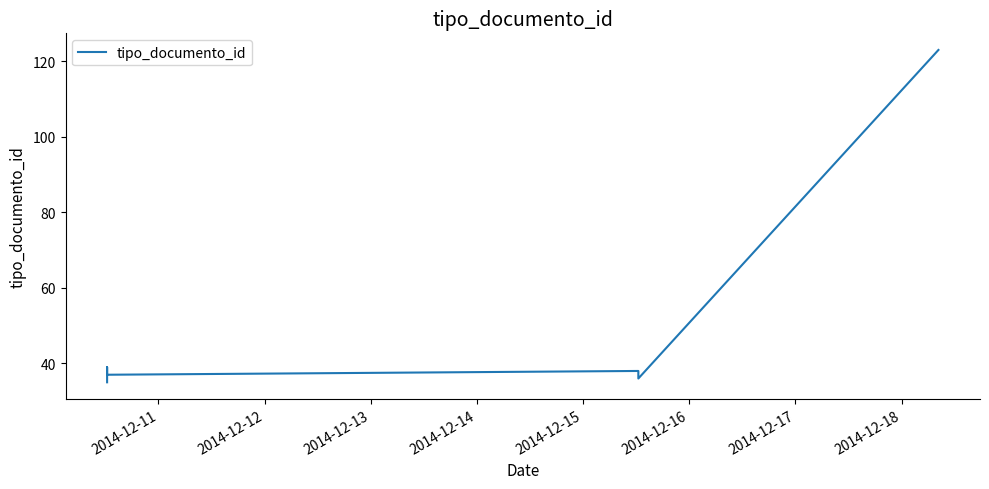

The value at 2014-12-14 is 38. True or false?

True